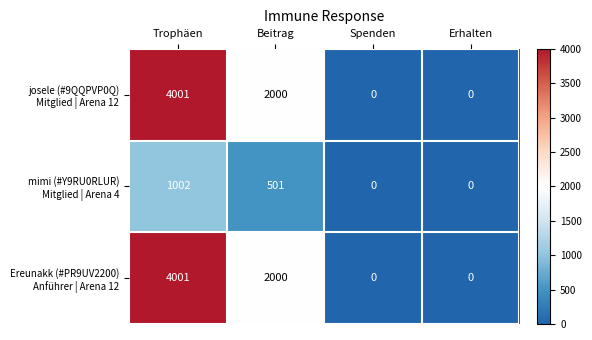

At which category is the sum across all series the highest?

Trophäen